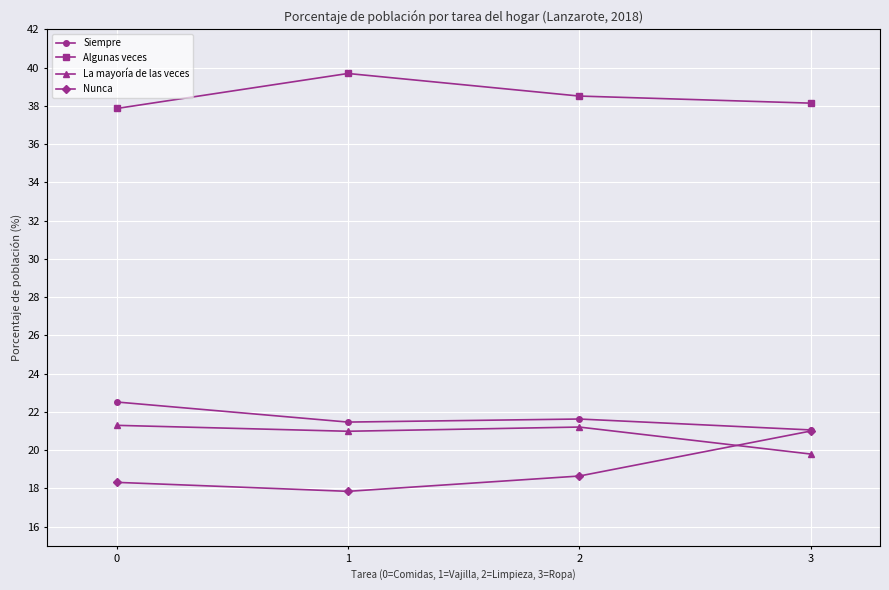

What is the difference between the highest and lowest values at 1?

21.8